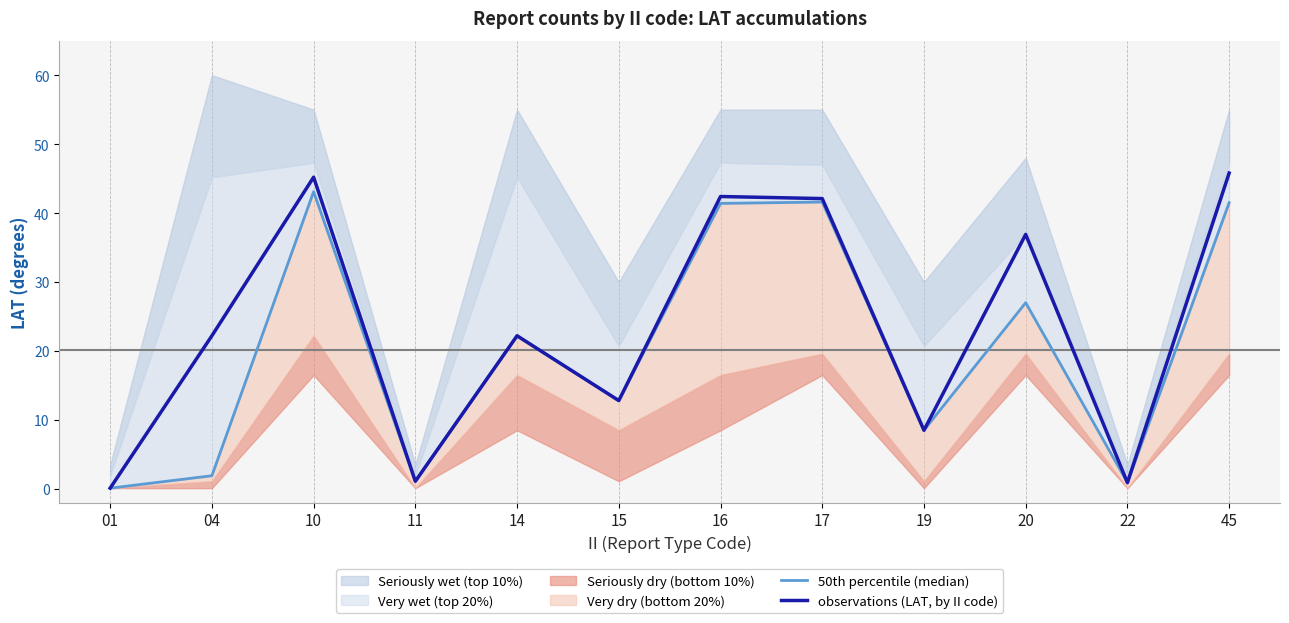

What is the value of the 50th percentile (median) point at the 2nd from the left?

1.9